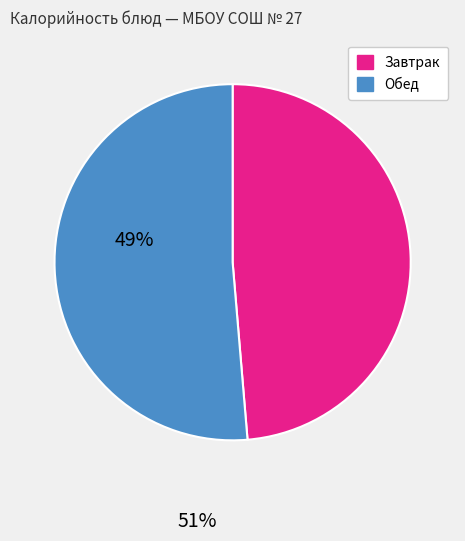

Is there any slice that represents more than half of the pie?

Yes